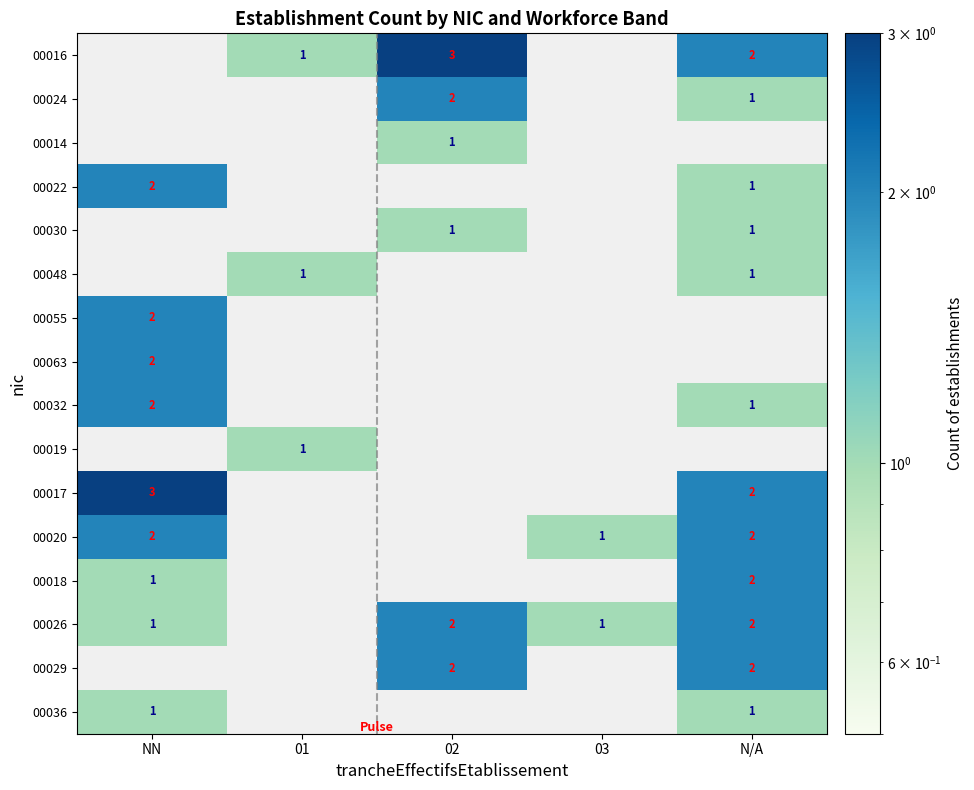

Is the value of 00017 at 01 greater than the value of 00016 at N/A?

No